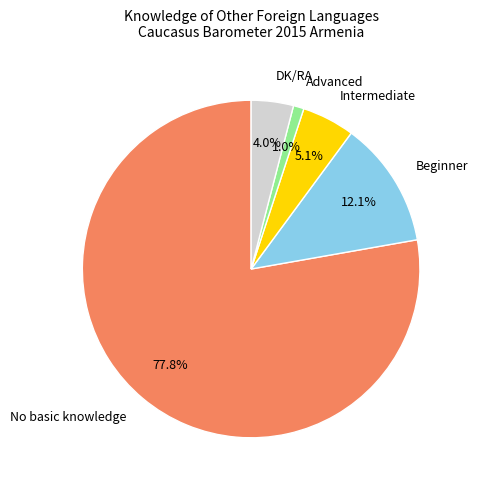

Does any single category account for the majority?

Yes